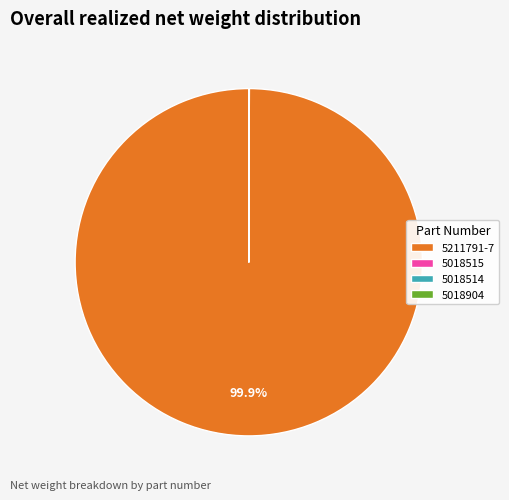

What is the majority slice?

5211791-7